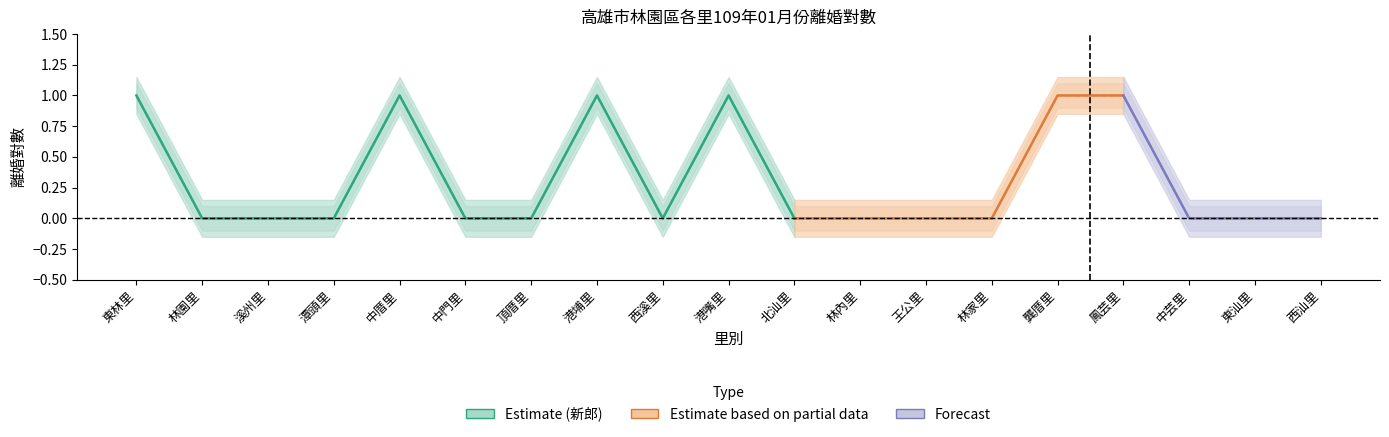

True or false: 新郎 and 新娘 intersect in this chart.

False